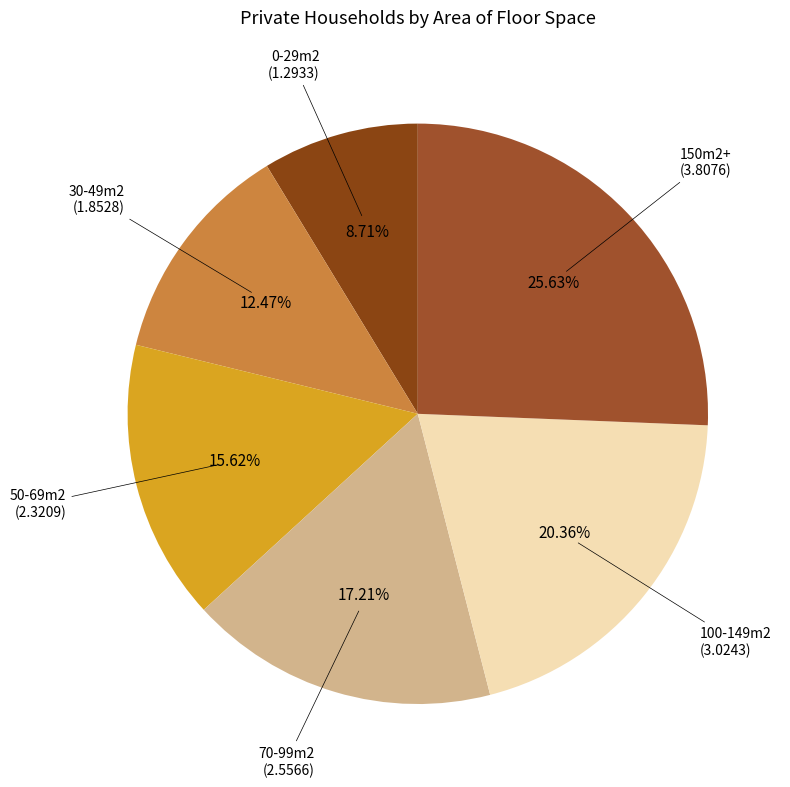

Which category has the smallest portion of the pie?

0-29m2